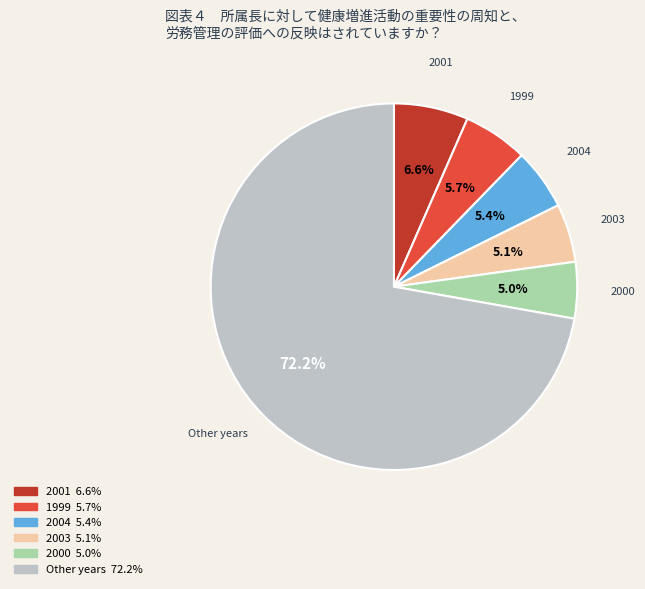

Is there a majority slice in this chart?

Yes